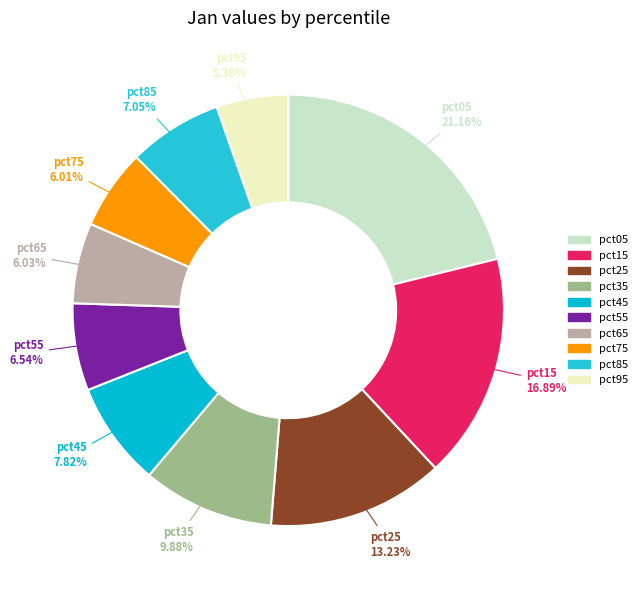

What is the ratio of the value at pct35 to the value at pct55?

1.5